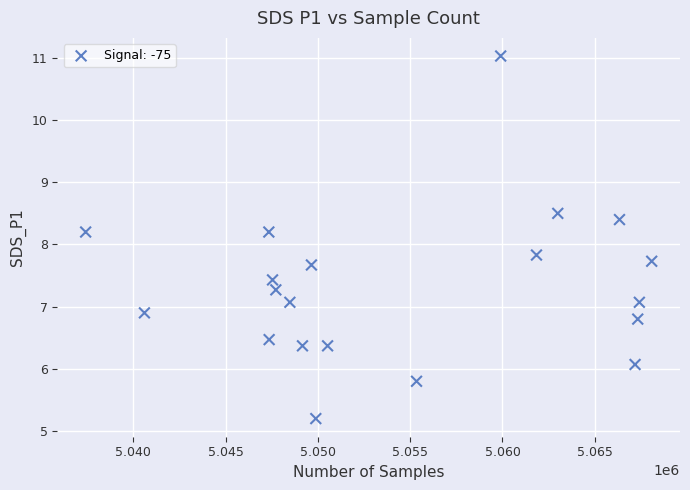

What is the range of X values (max minus min)?

30658.0